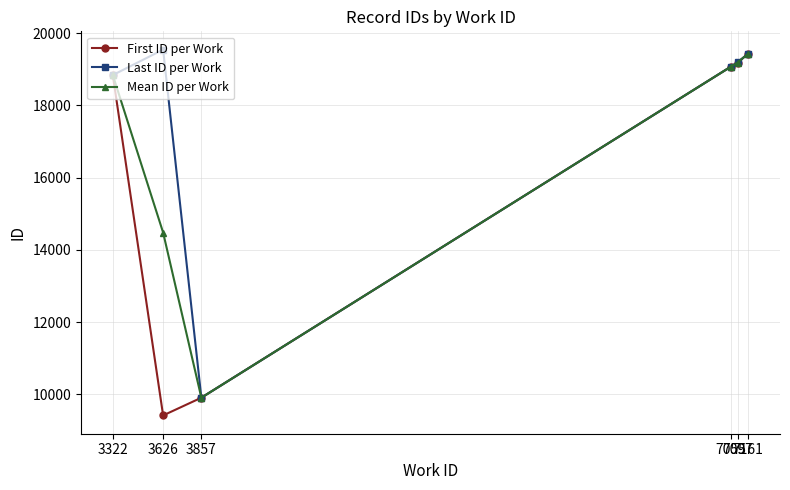

True or false: Mean ID per Work has a value of 19190 at 7097.

True